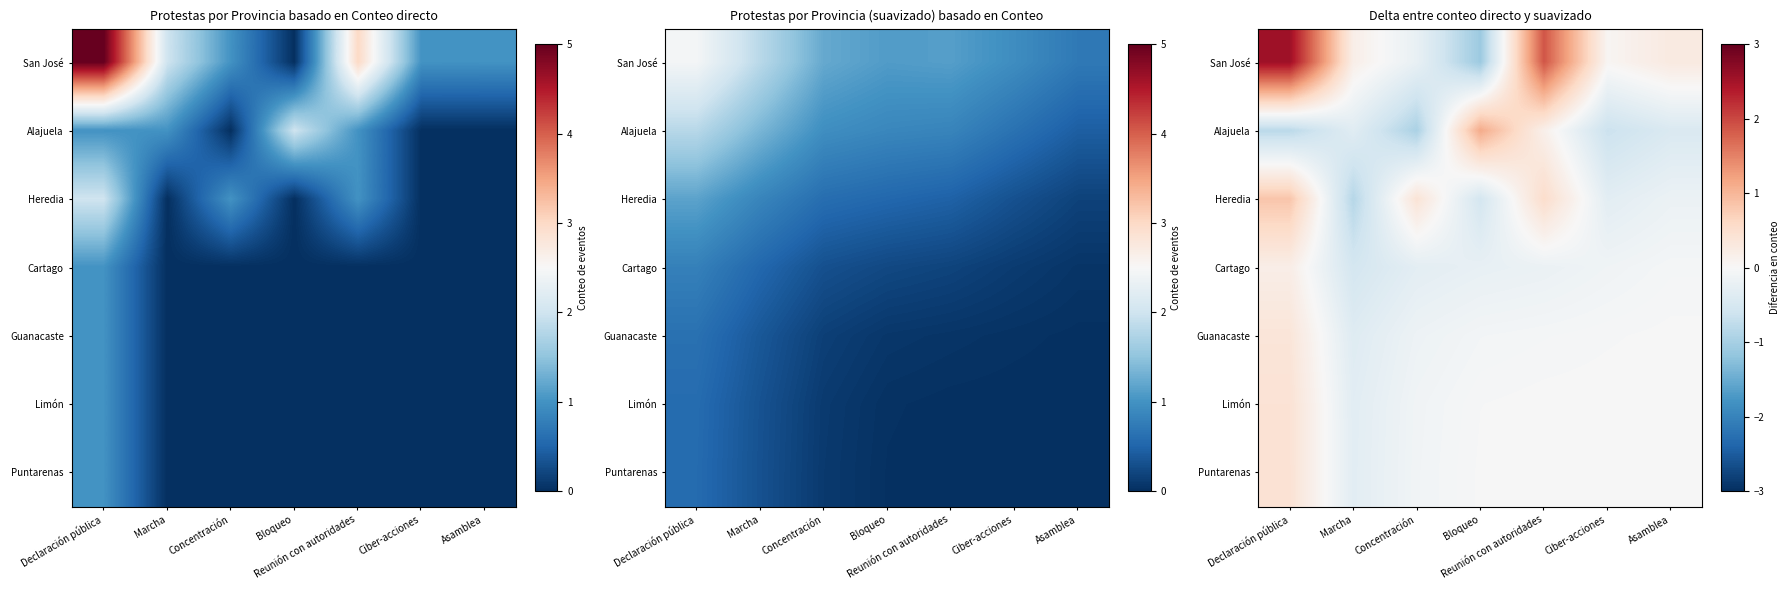

What is the total value across all series at Ciber-acciones?

-1.0